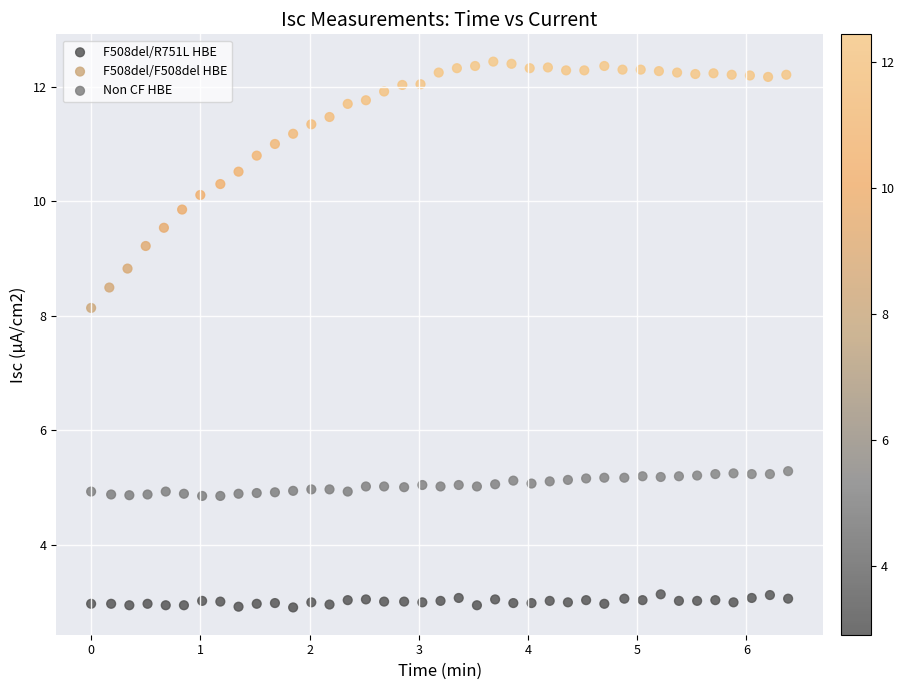

Which series reaches the minimum Y coordinate?

F508del/R751L HBE